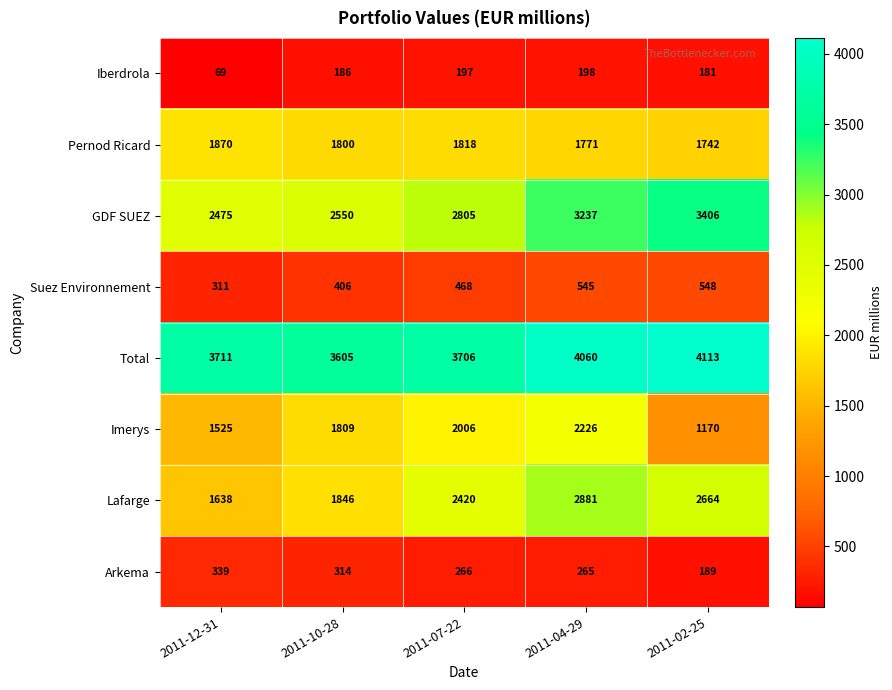

Between 2011-12-31 and 2011-02-25, which series saw the biggest shift?

Lafarge